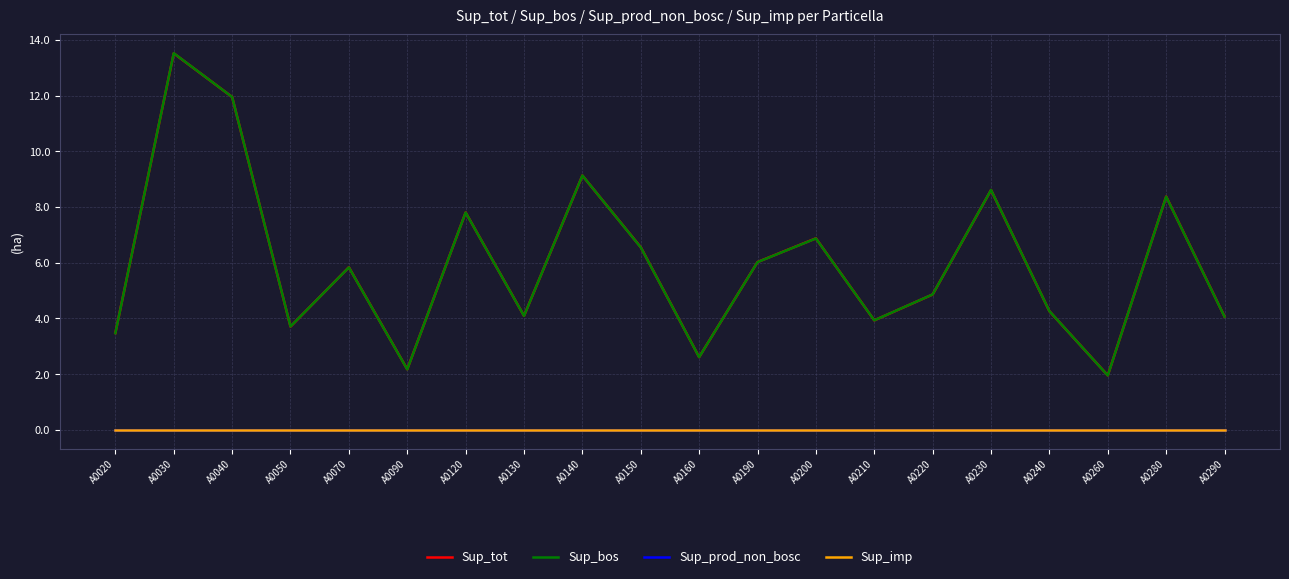

What is the value of the Sup_tot point at the 3rd from the left?

11.9